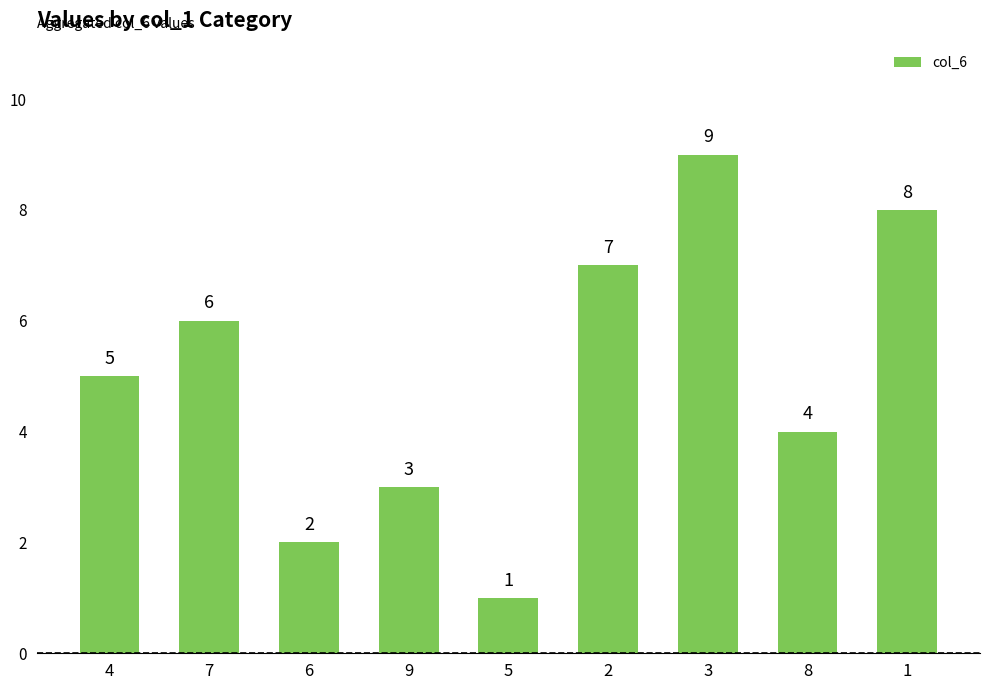

What is the value of the 2nd bar from the left?

6